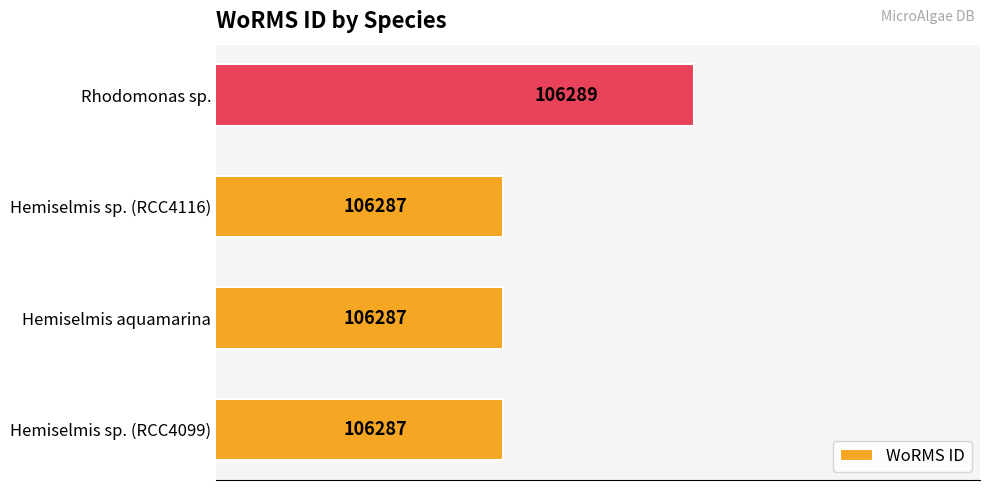

How many values are between 106287 and 106289?

4